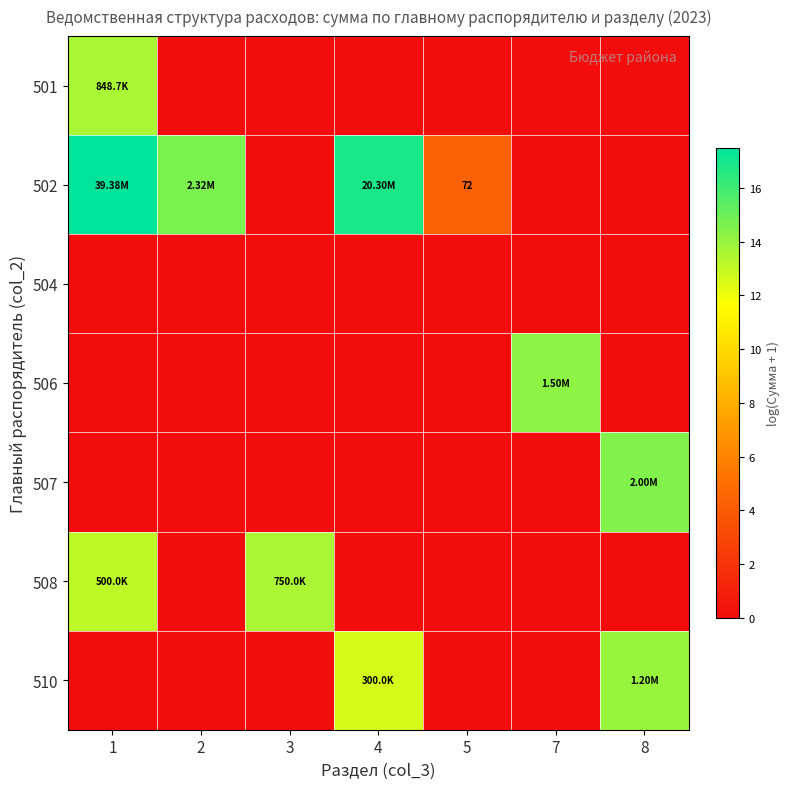

At which category does the chart reach its minimum across all series?

2